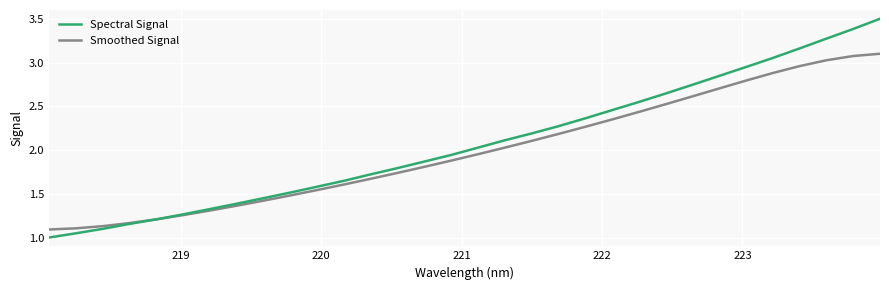

Rank the series by their maximum value, from lowest to highest.

Smoothed Signal, Spectral Signal